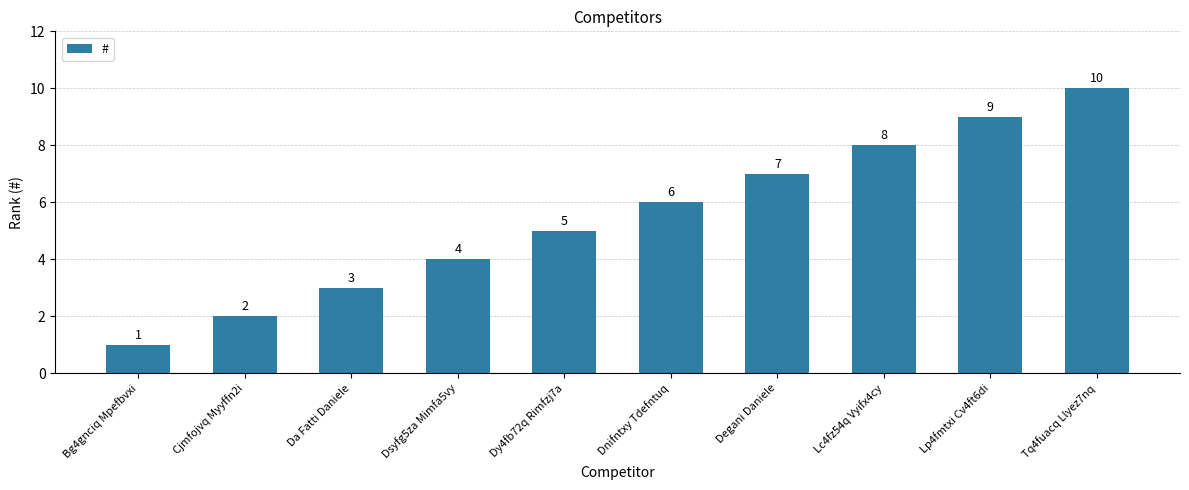

What is the value of the 6th bar from the left?

6